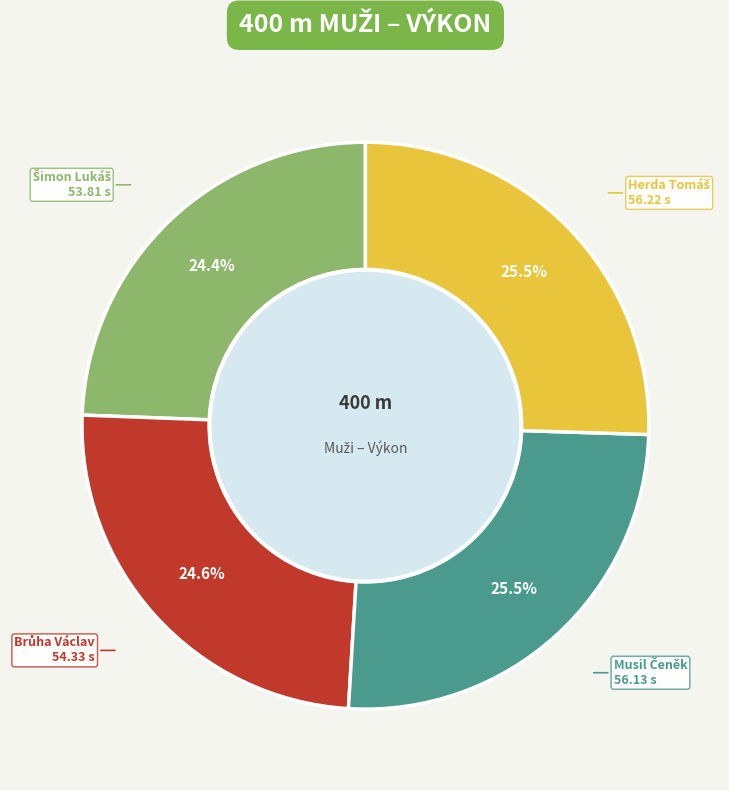

Is there a majority slice in this chart?

No